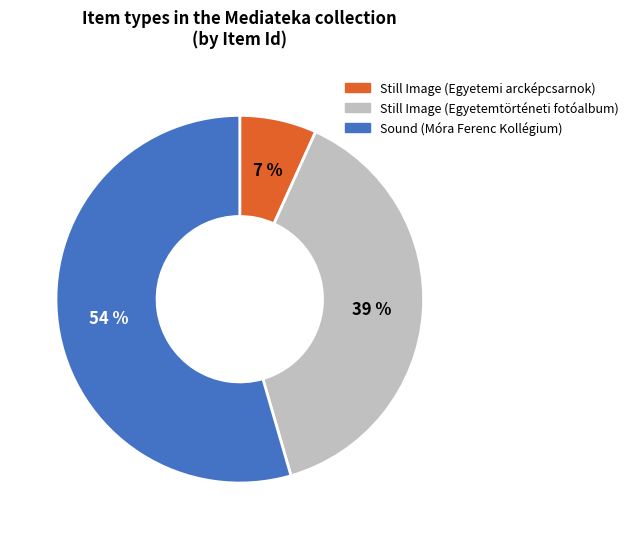

Rank the categories by value from lowest to highest.

Still Image (Egyetemi arcképcsarnok), Still Image (Egyetemtörténeti fotóalbum), Sound (Móra Ferenc Kollégium)